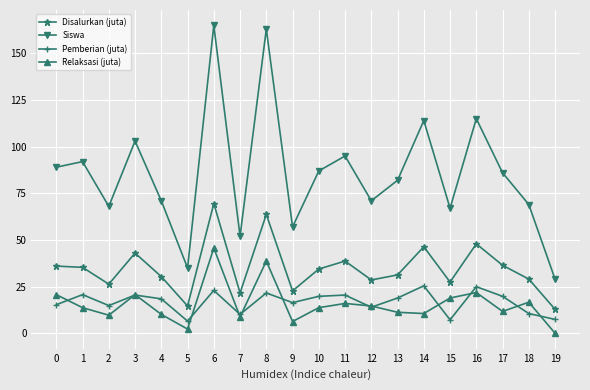

What is the value of the Disalurkan (juta) point at the 10th from the left?

22.7